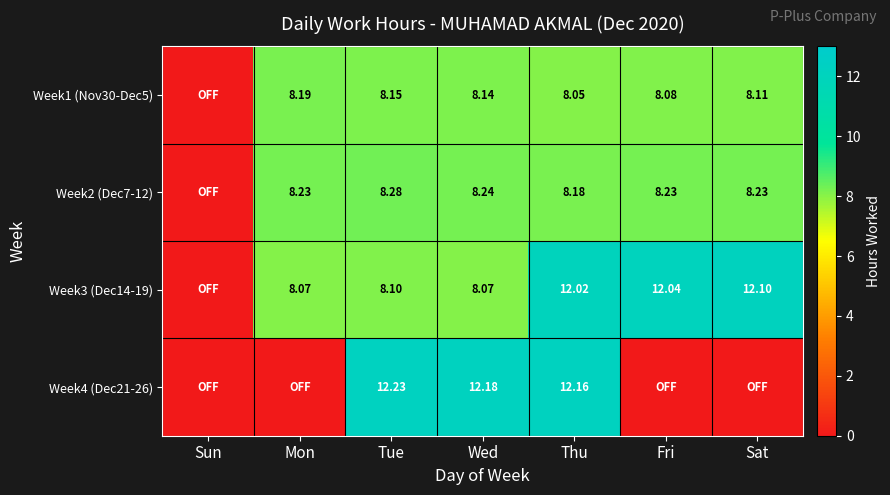

Where does the Week2 (Dec7-12) series first go above 8?

Mon